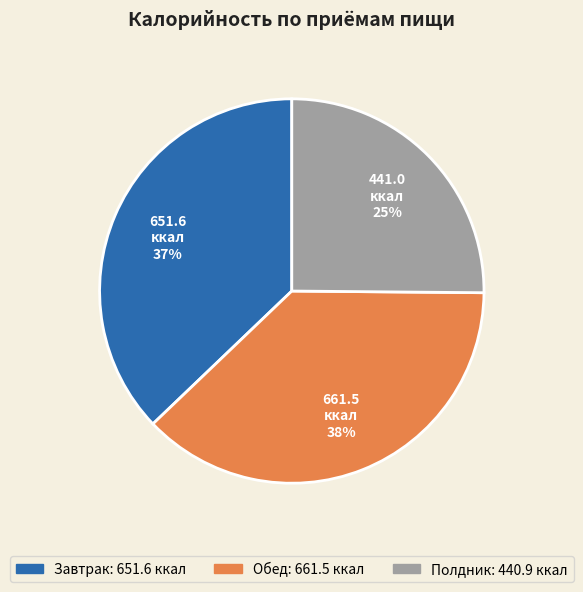

Is Обед the majority of the pie?

No